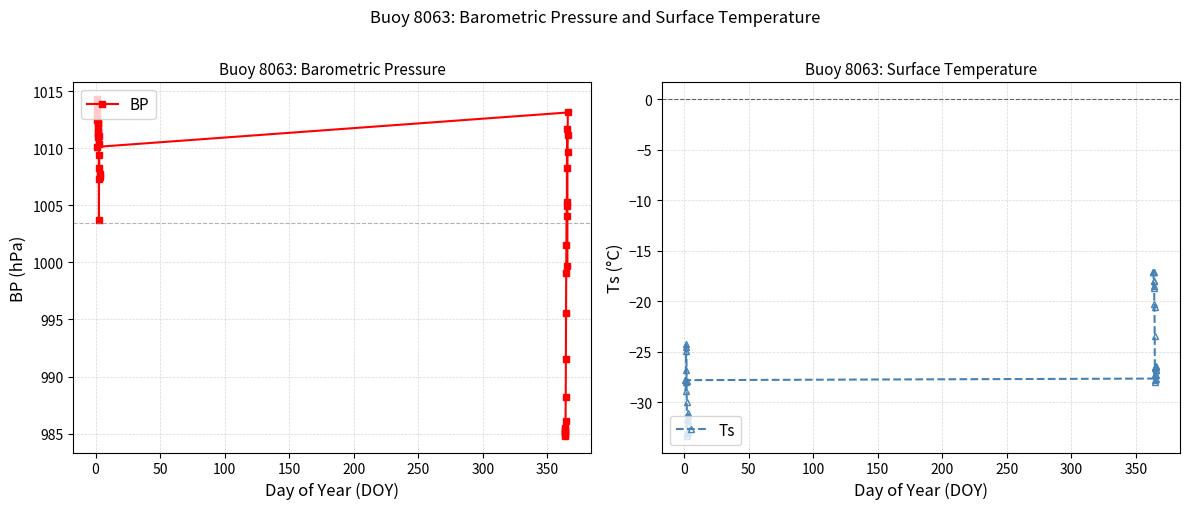

Rank the series by their average value, from lowest to highest.

Ts, BP